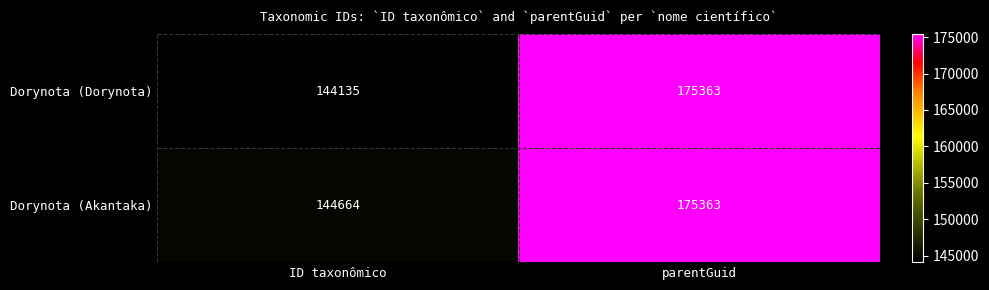

What is the approximate value of Dorynota (Dorynota) at ID taxonômico, to the nearest 10?

144140